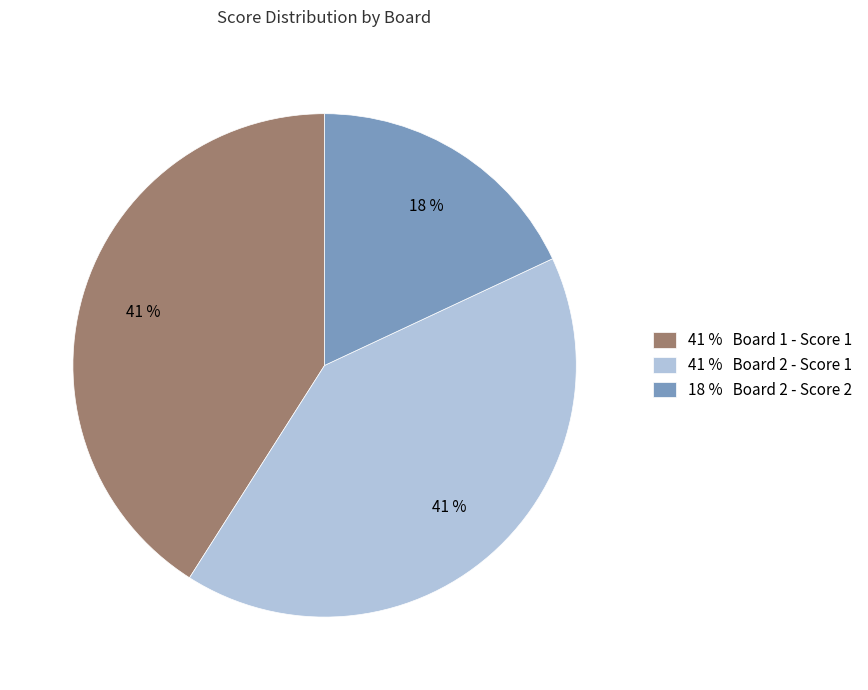

Is it true that 41 % Board 1 - Score 1 is 41% of the pie?

True